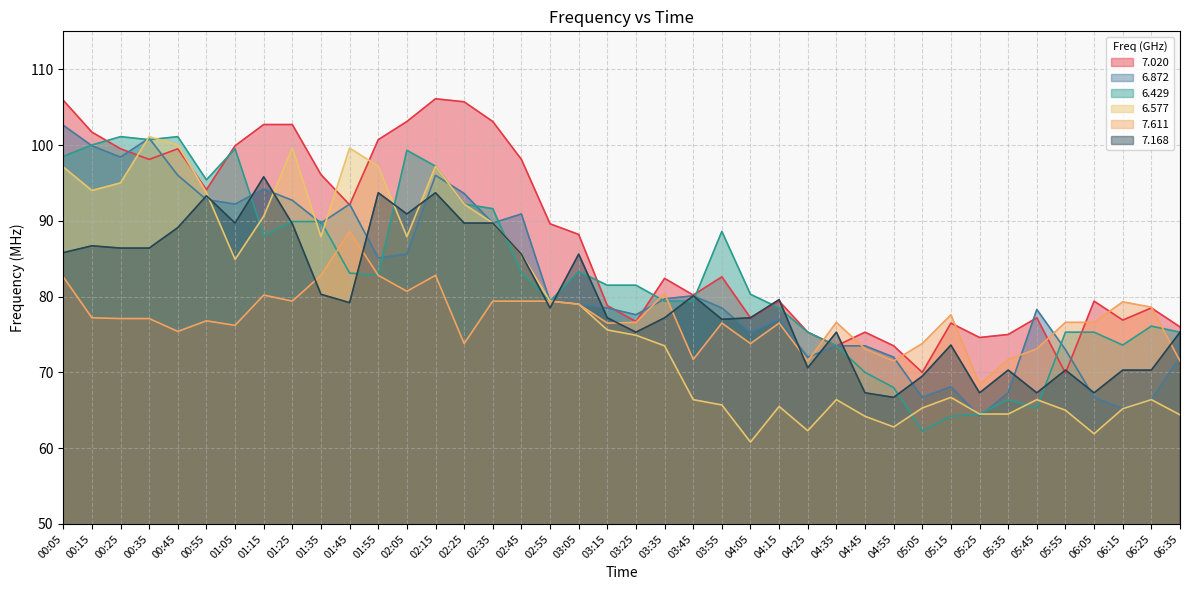

The value of 6.872 at 04:25 is 72.0. True or false?

True